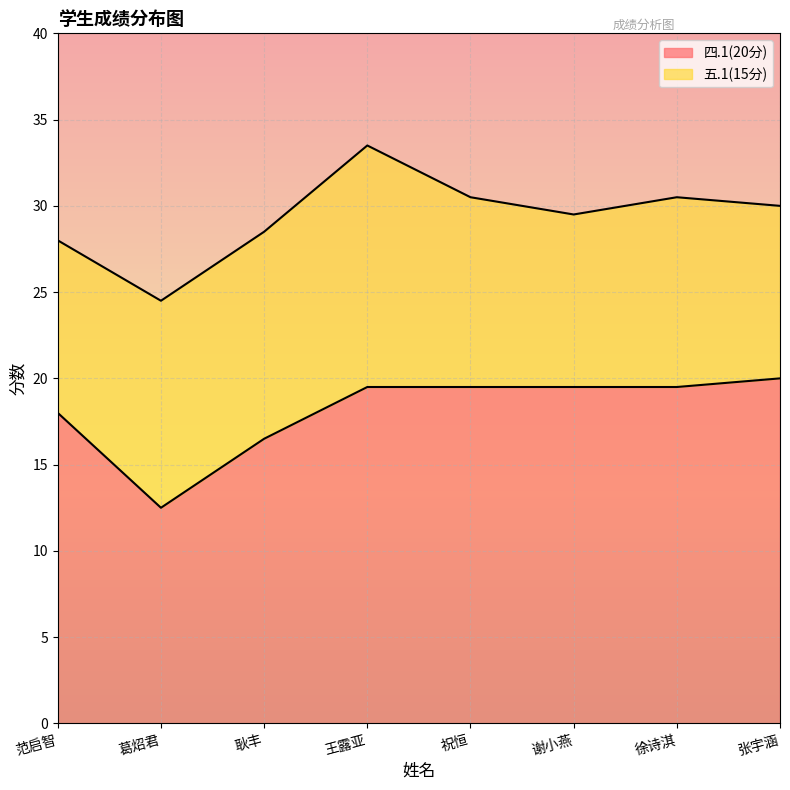

Which label corresponds to the largest value in the chart?

张宇涵